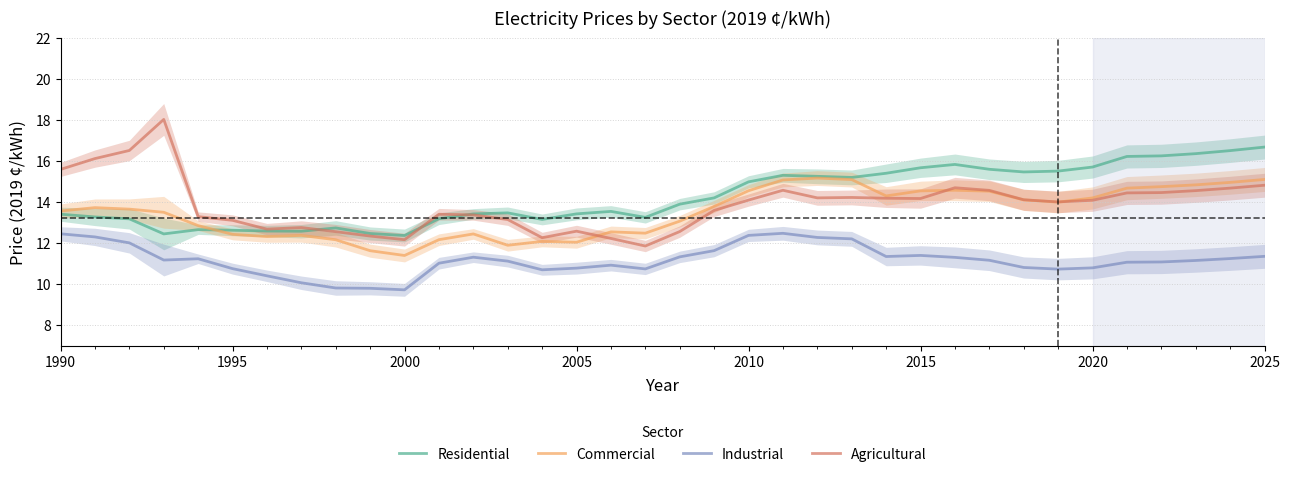

What is the highest value of the Agricultural series?

18.0